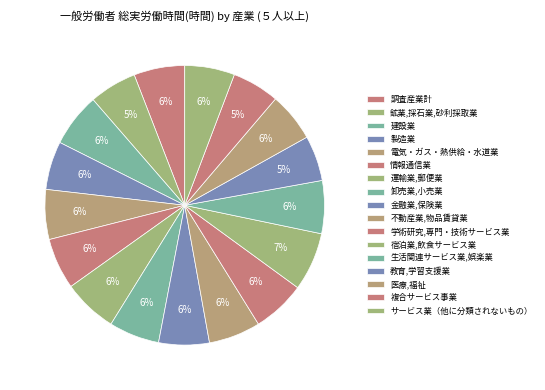

Count the number of slices in the pie.

17